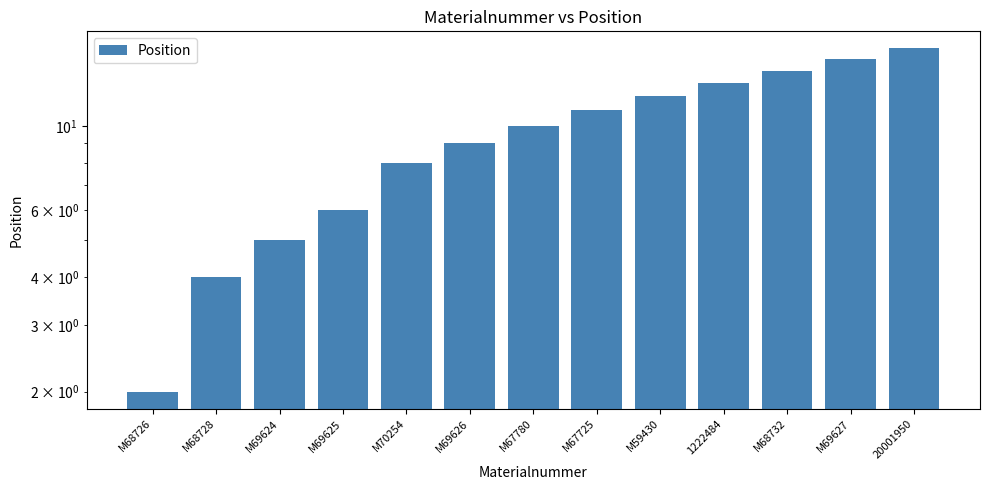

At which category does the chart reach its minimum across all series?

M68726